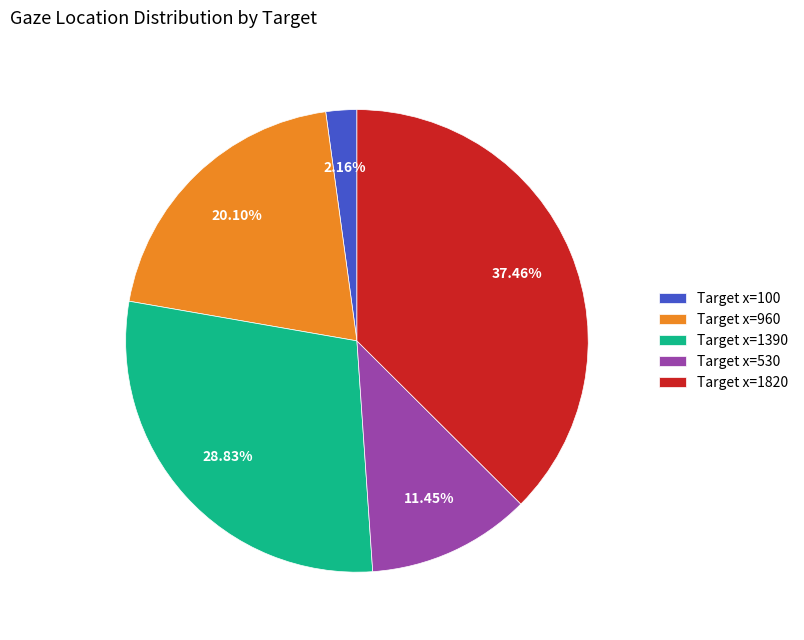

Count the number of slices in the pie.

5